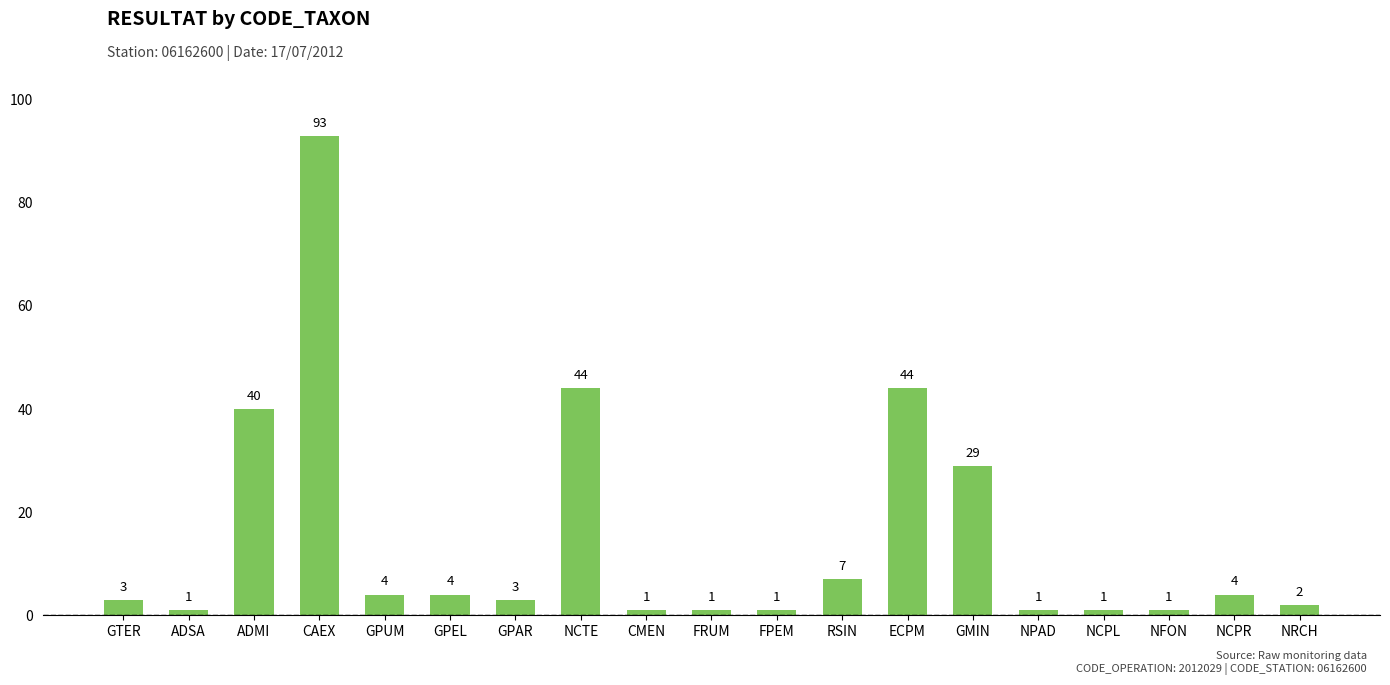

True or false: the data shows 2 at NRCH.

True